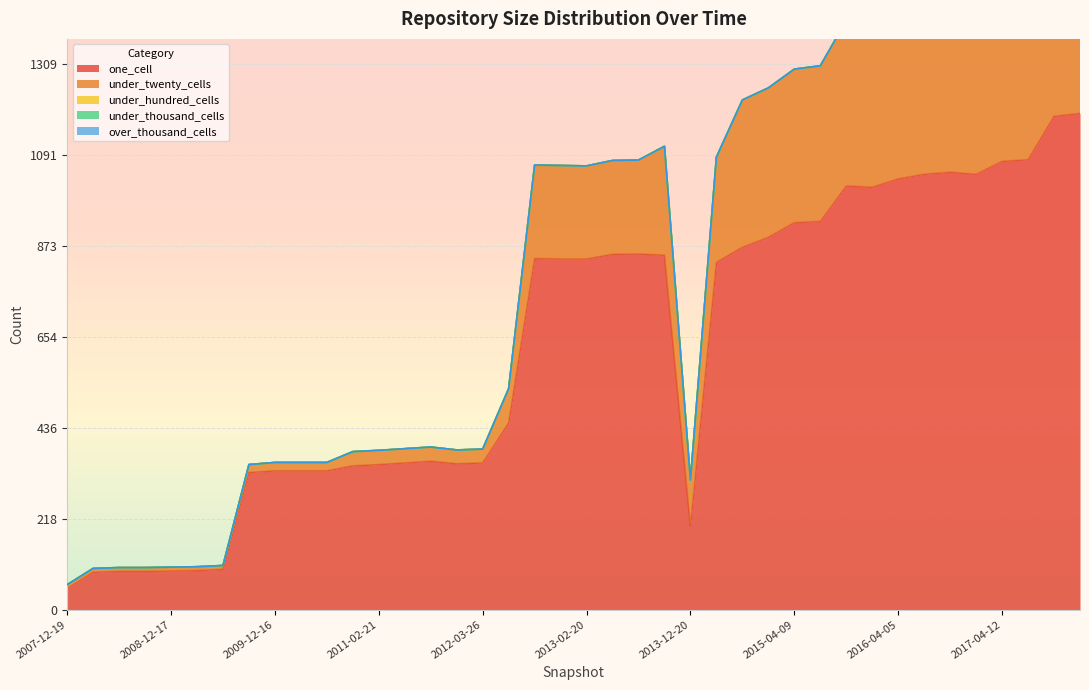

List the labels in order of over_thousand_cells value, smallest first.

2007-12-19, 2008-04-01, 2008-06-27, 2008-10-10, 2008-12-17, 2009-04-06, 2009-06-17, 2009-09-25, 2009-12-16, 2010-04-01, 2010-07-26, 2010-11-17, 2011-02-21, 2011-06-10, 2011-09-05, 2012-01-18, 2012-03-26, 2012-07-13, 2012-10-31, 2012-12-11, 2013-02-20, 2013-05-21, 2013-07-09, 2013-09-10, 2013-12-20, 2014-03-28, 2014-09-08, 2015-01-19, 2015-04-09, 2015-07-03, 2015-10-01, 2016-01-04, 2016-04-05, 2016-07-04, 2016-10-07, 2016-12-27, 2017-04-12, 2017-07-24, 2017-10-12, 2017-12-22